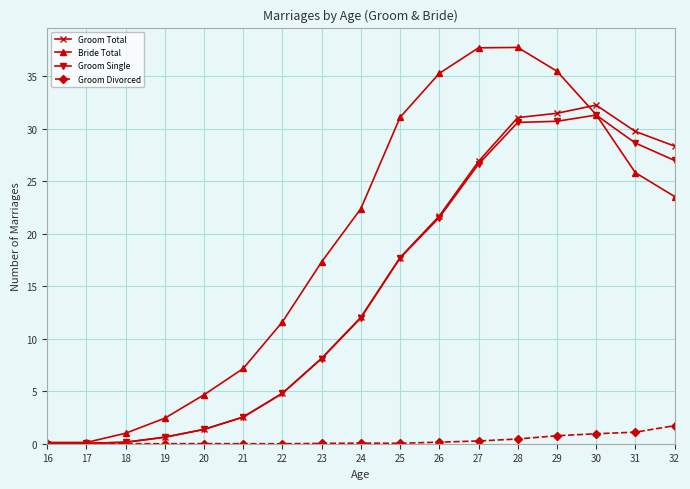

Between 23 and 29, which series saw the biggest shift?

Groom Total